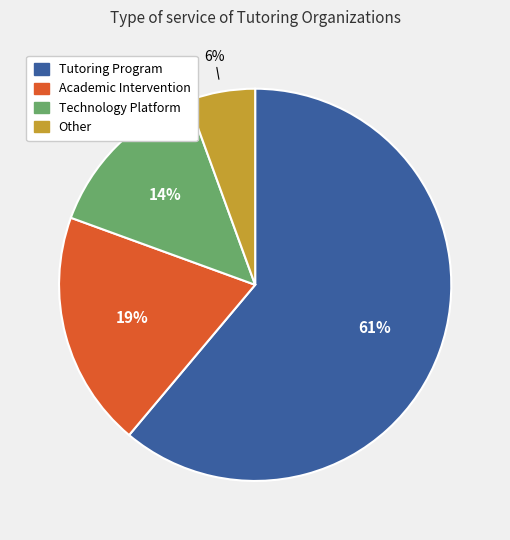

To the nearest percent, what portion does Technology Platform represent?

14%